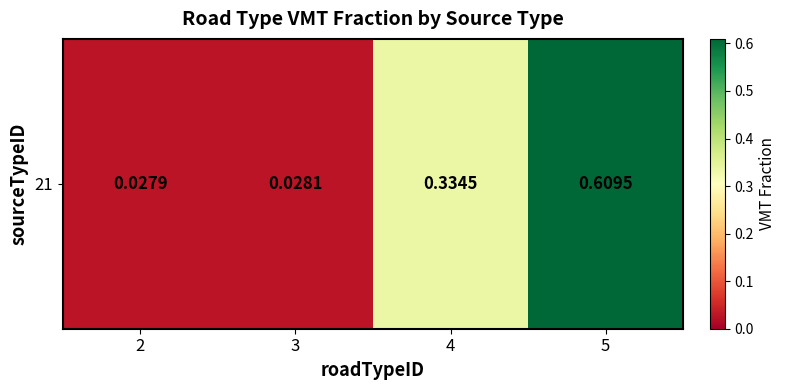

How many categories are shown in the chart?

4